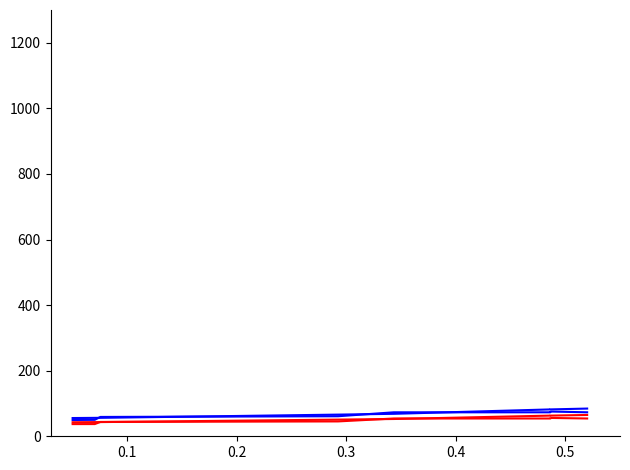

Reading left to right, extract all data points from this chart.

id_blue1: 55.6	56.1	56.3	66.1	68.5	81.9	81.9	82.0	84.5
id_blue2: 49.6	50.2	59.0	61.1	73.1	73.1	73.2	75.4	73.1
id_red1: 42.8	43.2	43.3	50.8	52.7	63.0	63.0	63.1	65.0
id_red2: 37.1	37.2	43.7	45.3	54.2	54.2	54.2	55.9	54.2